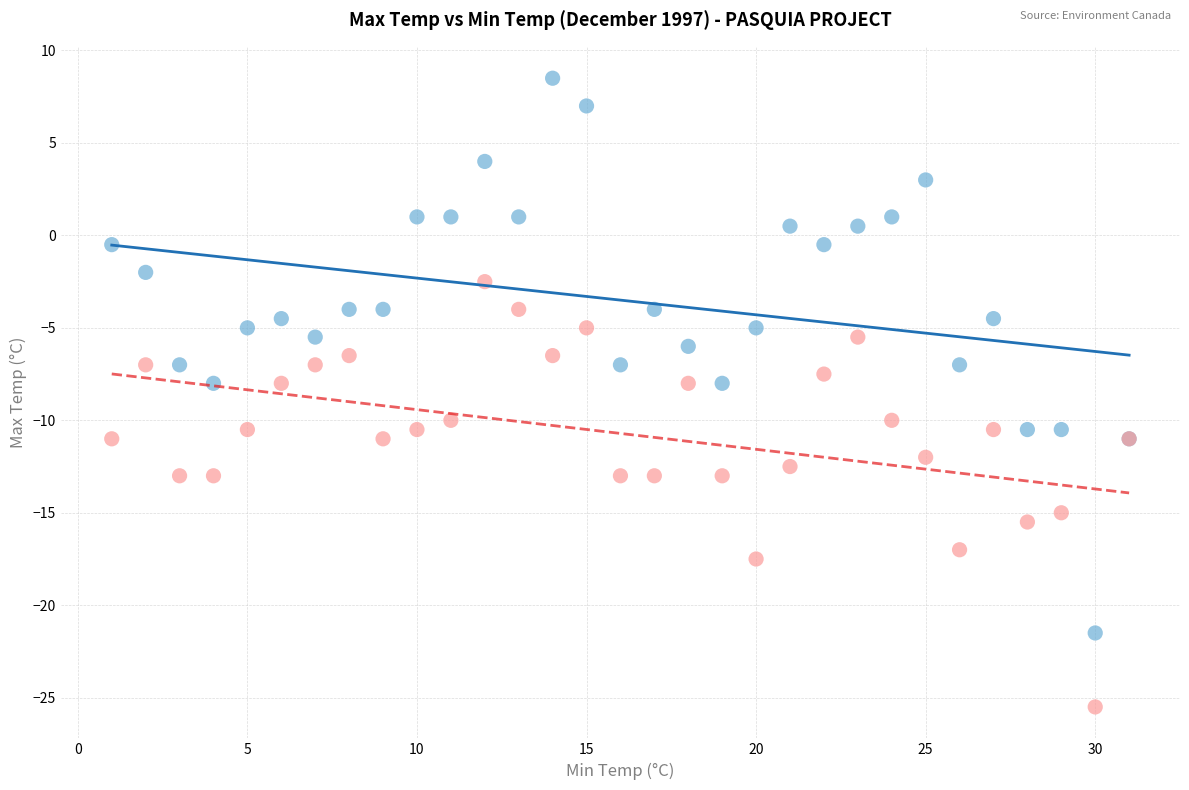

Which series reaches the maximum Y coordinate?

Max Temp (°C)